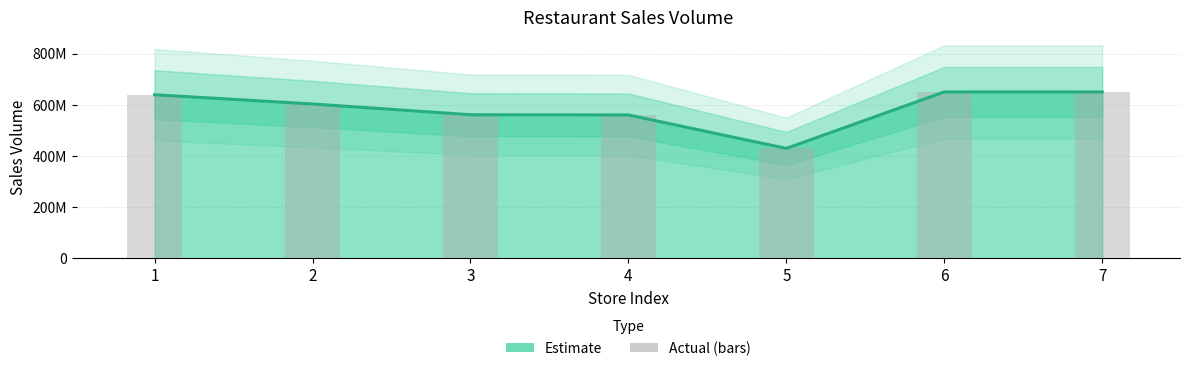

What is the average value?

584545278